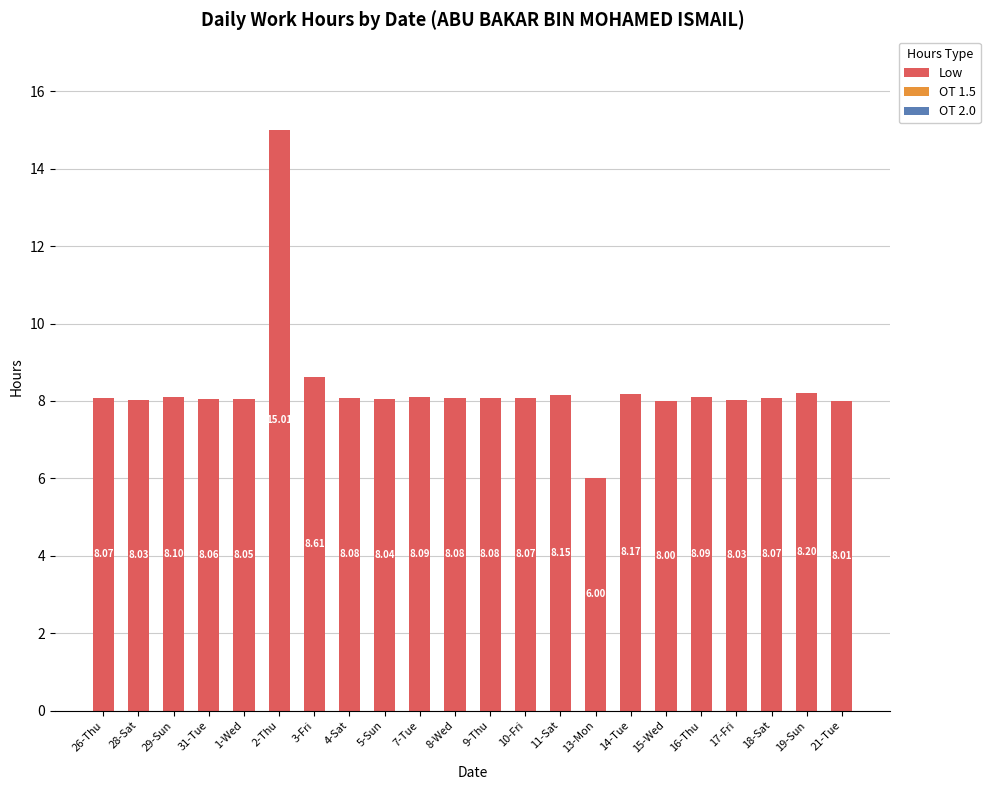

What is the difference between the maximum and minimum values?

9.0